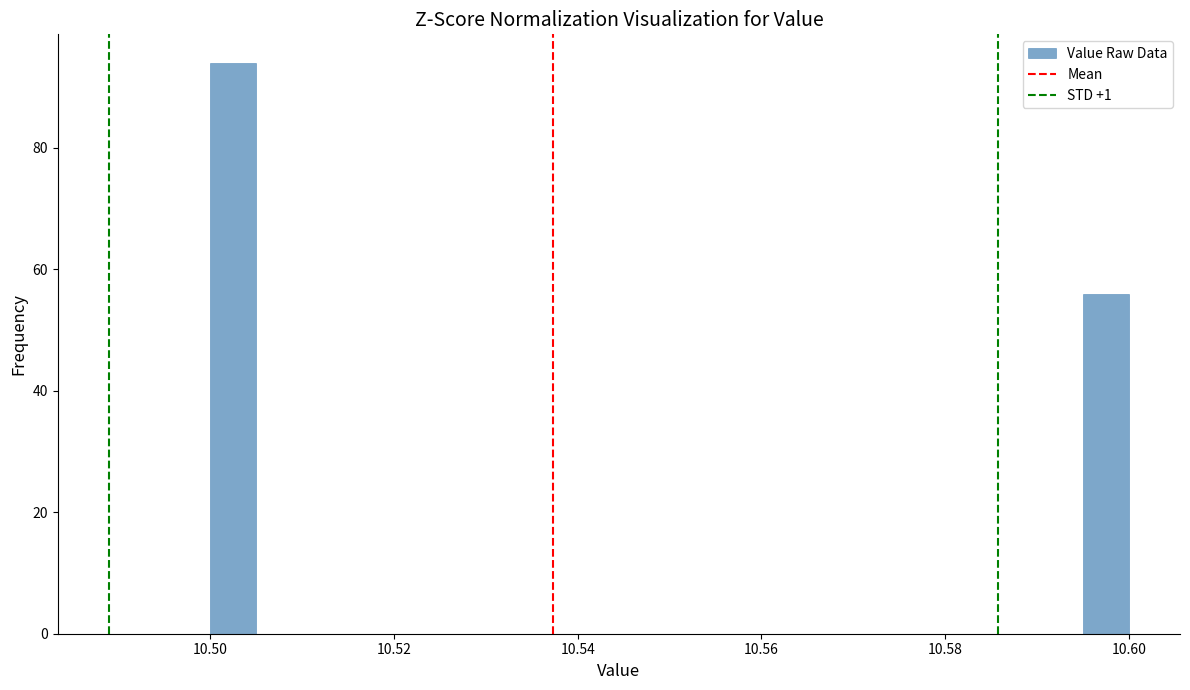

Around what value on the x-axis is the tallest bar? Give the approximate position of its centre, as read against the axis.

10.502